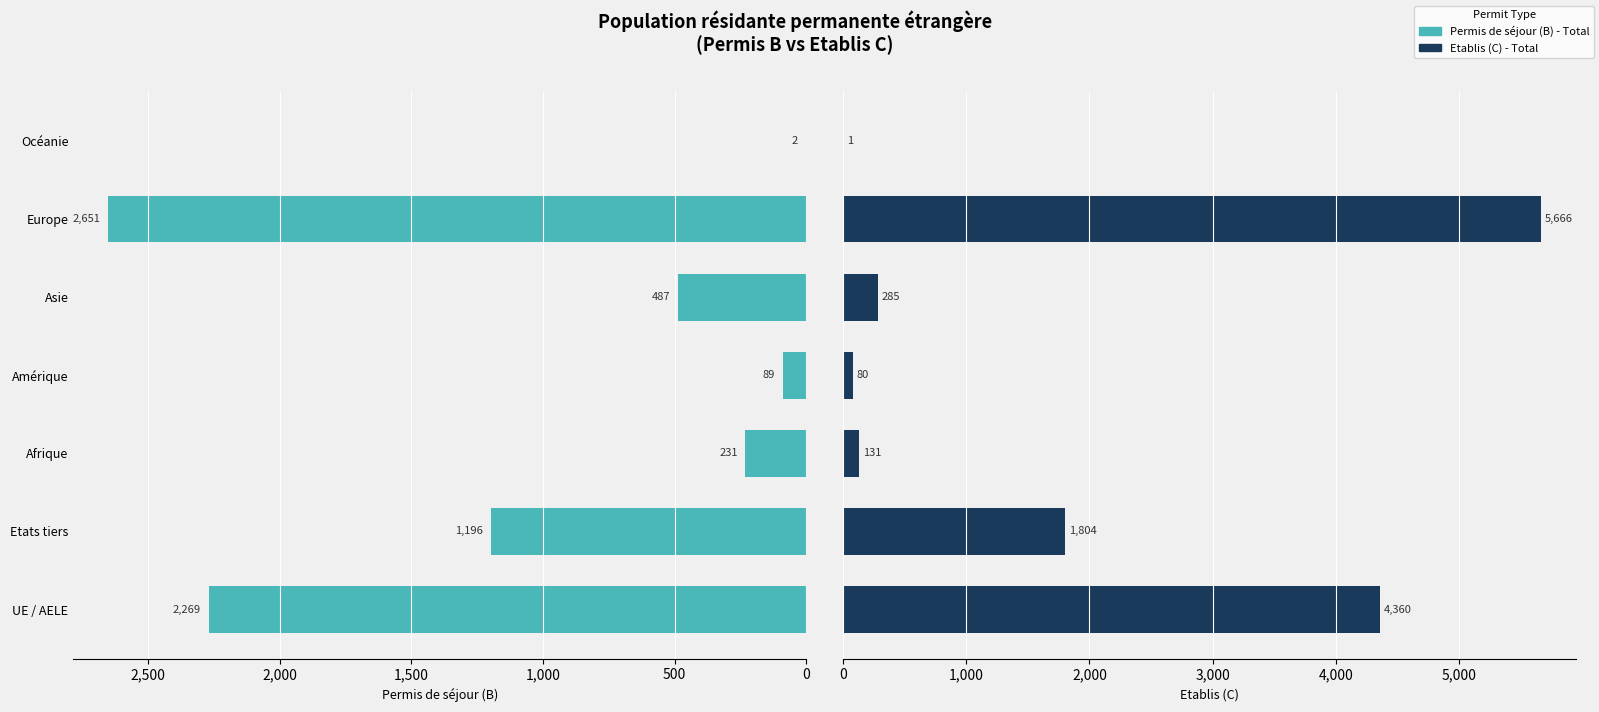

How many data points does each series have?

7